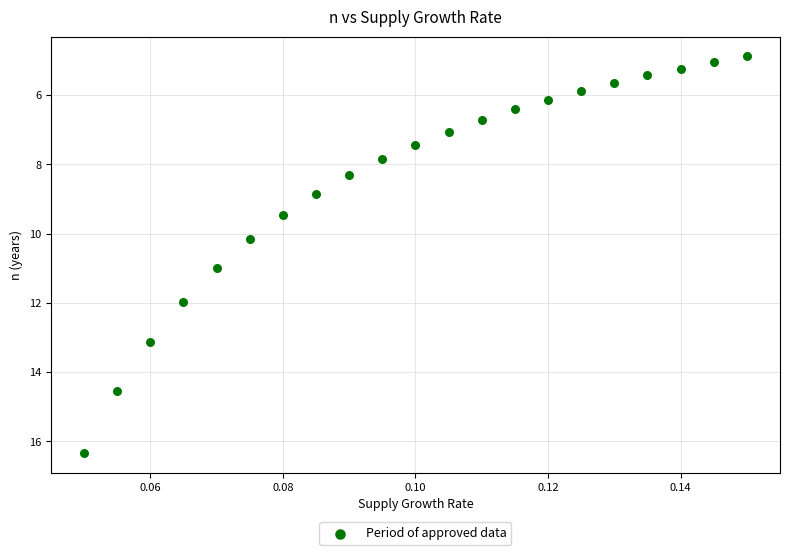

What Y value in the scatter plot is closest to 10?

10.2